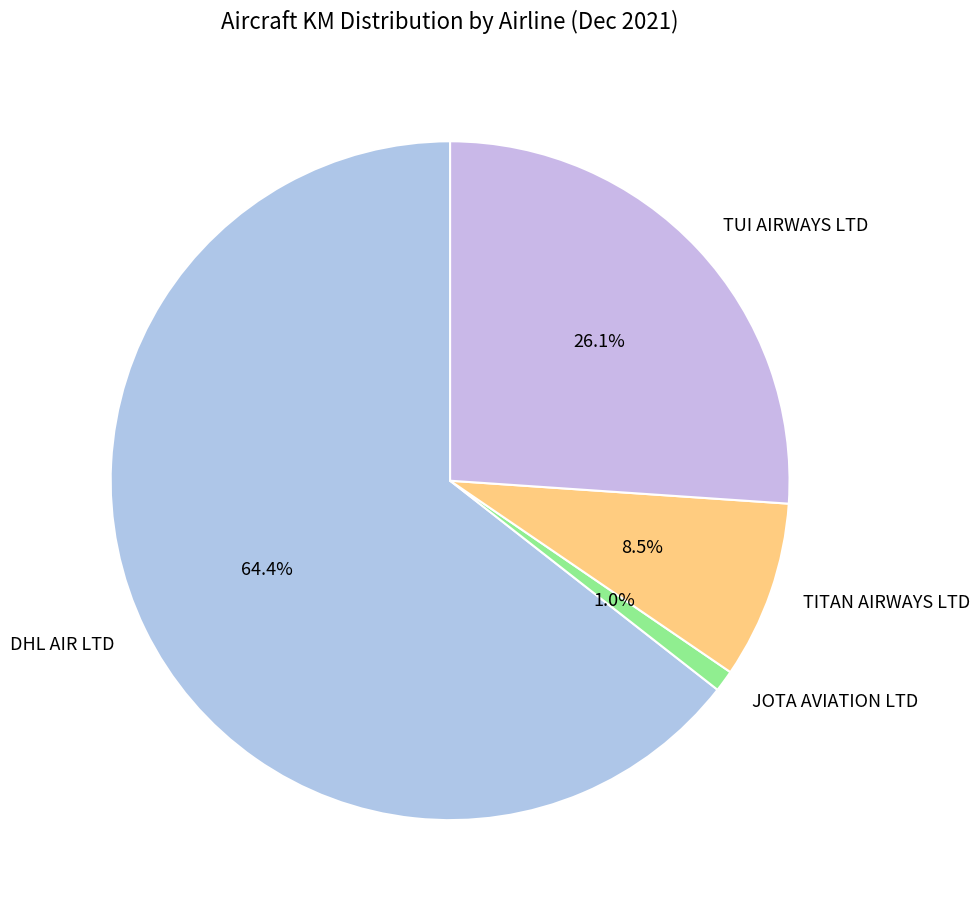

What portion of the pie excludes TITAN AIRWAYS LTD?

91.5%